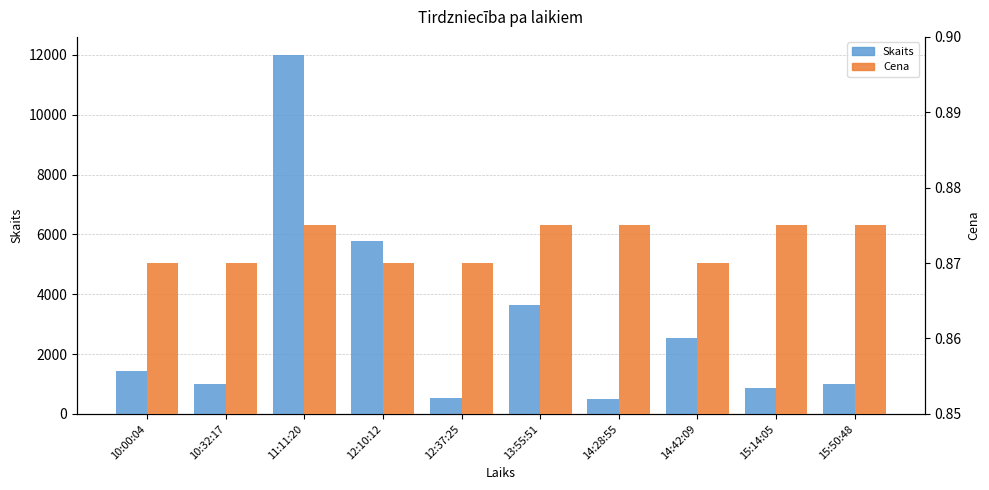

How many bars are there in total?

20